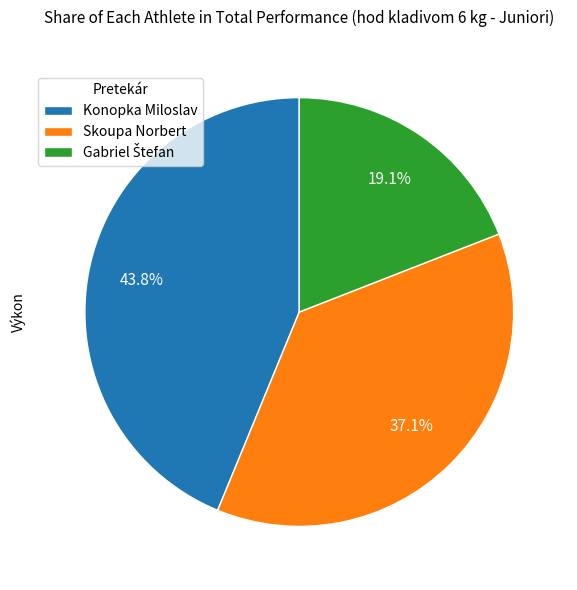

Is there any slice that represents more than half of the pie?

No